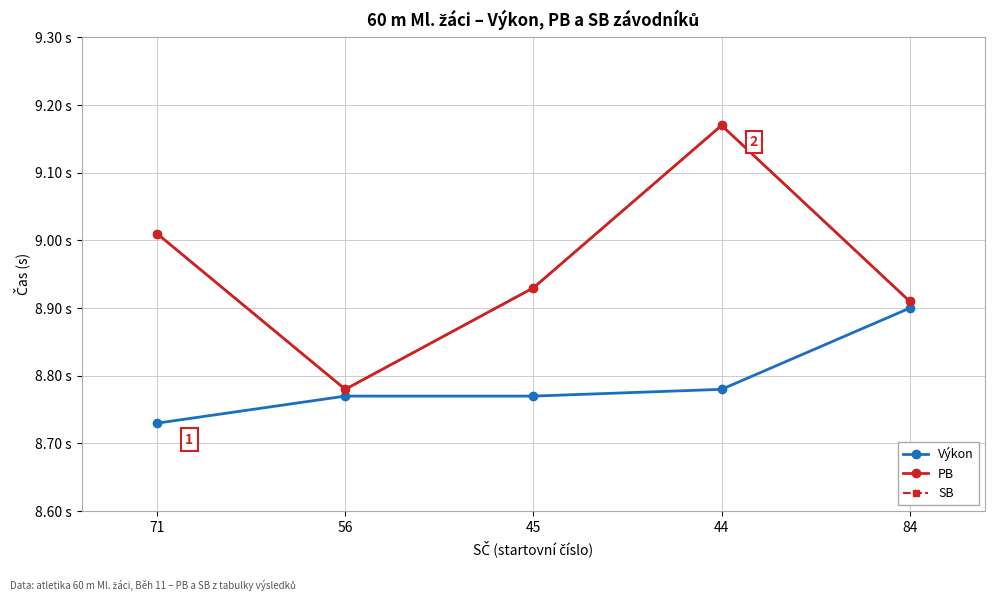

What is the total value across all series at 45?

26.6